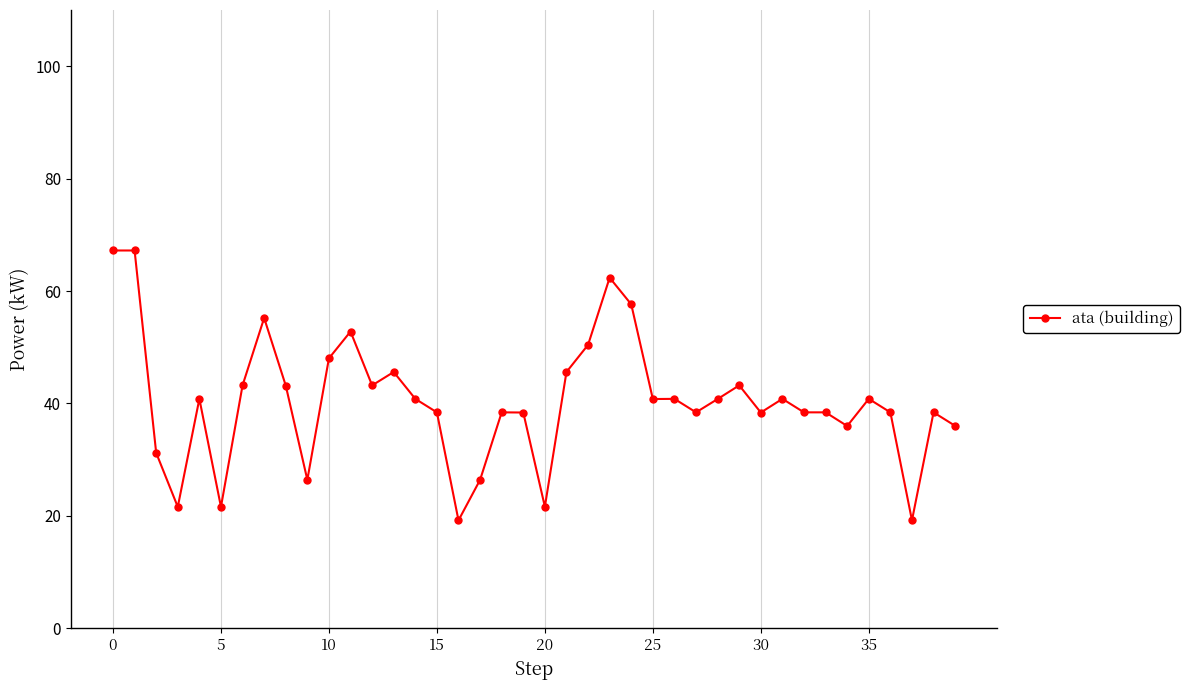

What is the difference between the maximum and minimum values?

48.0